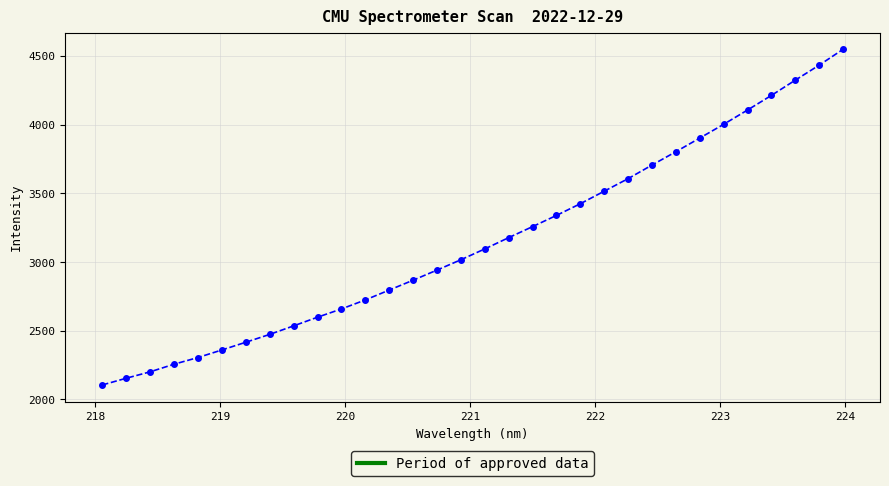

What is the difference between the second highest and second lowest values?

2278.1